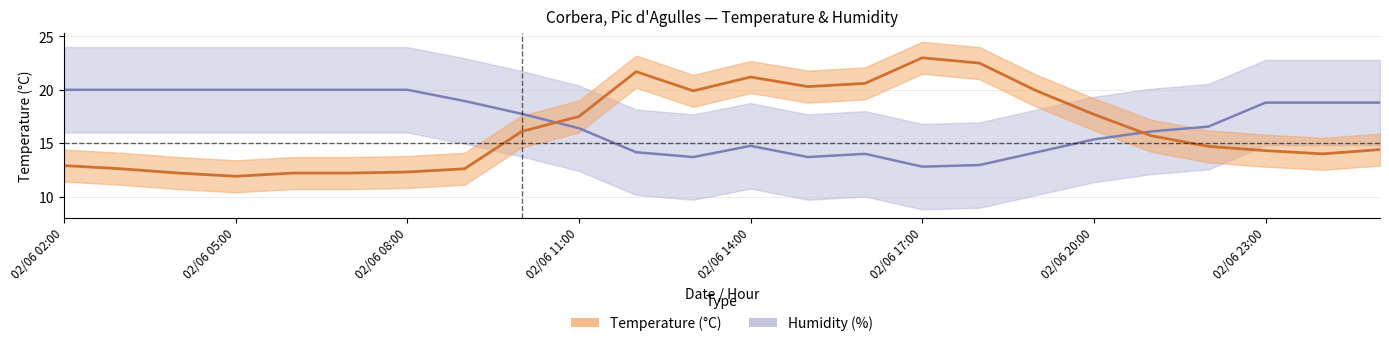

In Humidity (%), how many points are higher than both neighbors (excluding endpoints)?

2